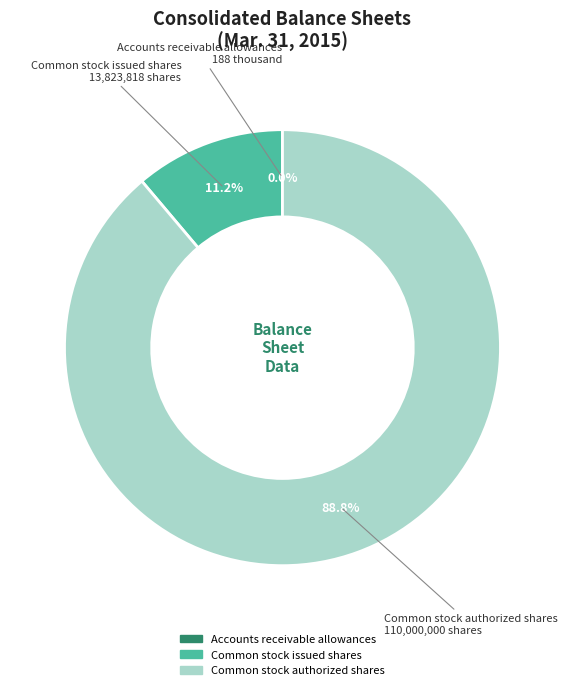

Is it true that Common stock authorized shares is 89% of the pie?

True